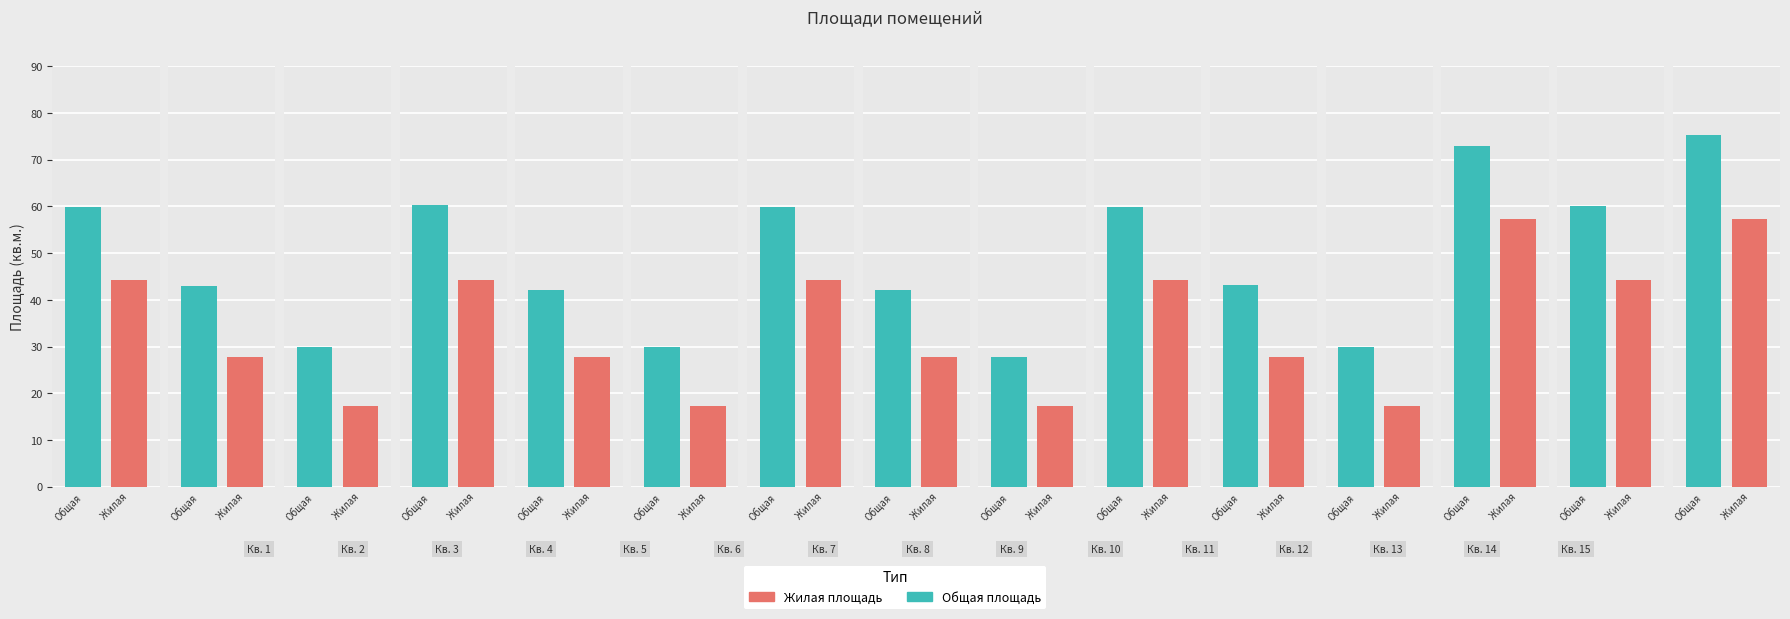

Reading left to right, what are all the values shown in this chart?

Общая площадь: 59.8	43.0	29.8	60.4	42.2	29.8	59.8	42.2	27.8	59.8	43.1	29.8	73.0	60.1	75.3
Жилая площадь: 44.3	27.8	17.3	44.3	27.8	17.3	44.3	27.8	17.3	44.3	27.8	17.3	57.3	44.3	57.3